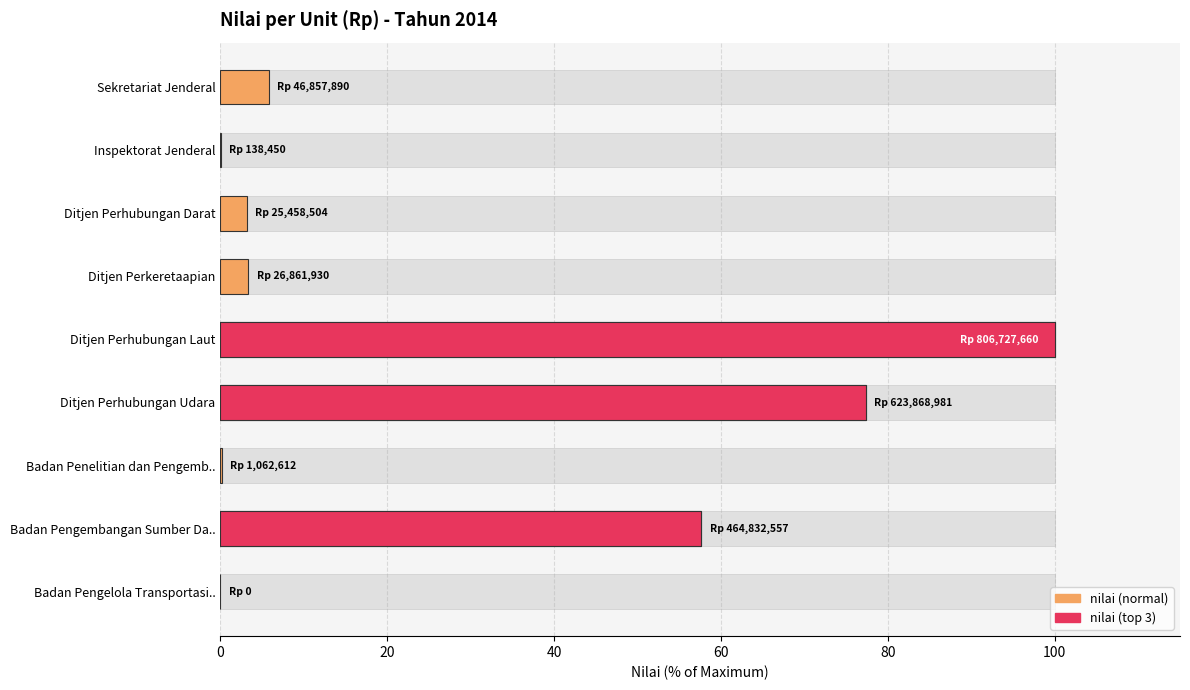

The value at Ditjen Perhubungan Darat is 1.9. True or false?

False